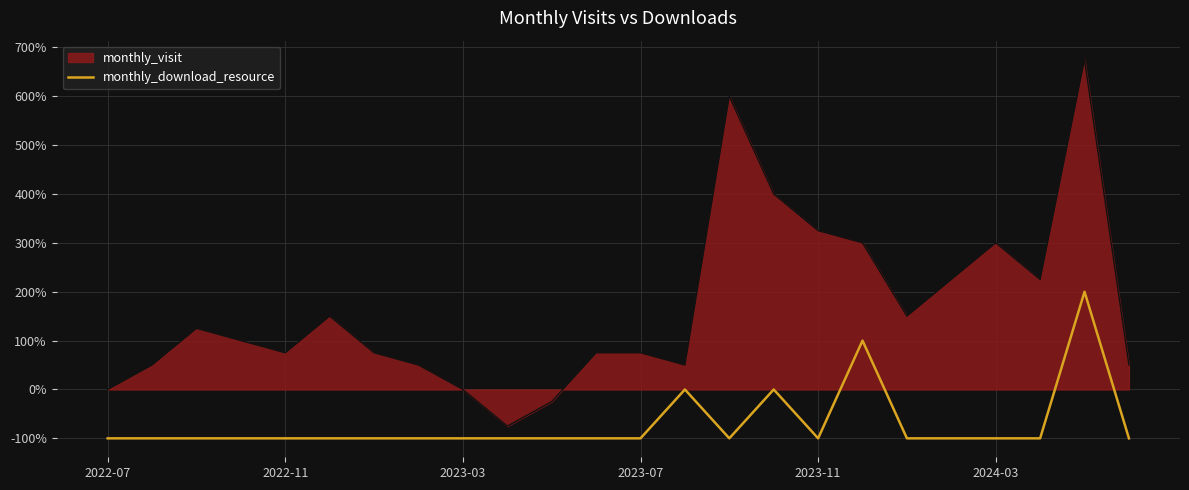

How many points are higher than both their immediate neighbors (excluding endpoints)?

4